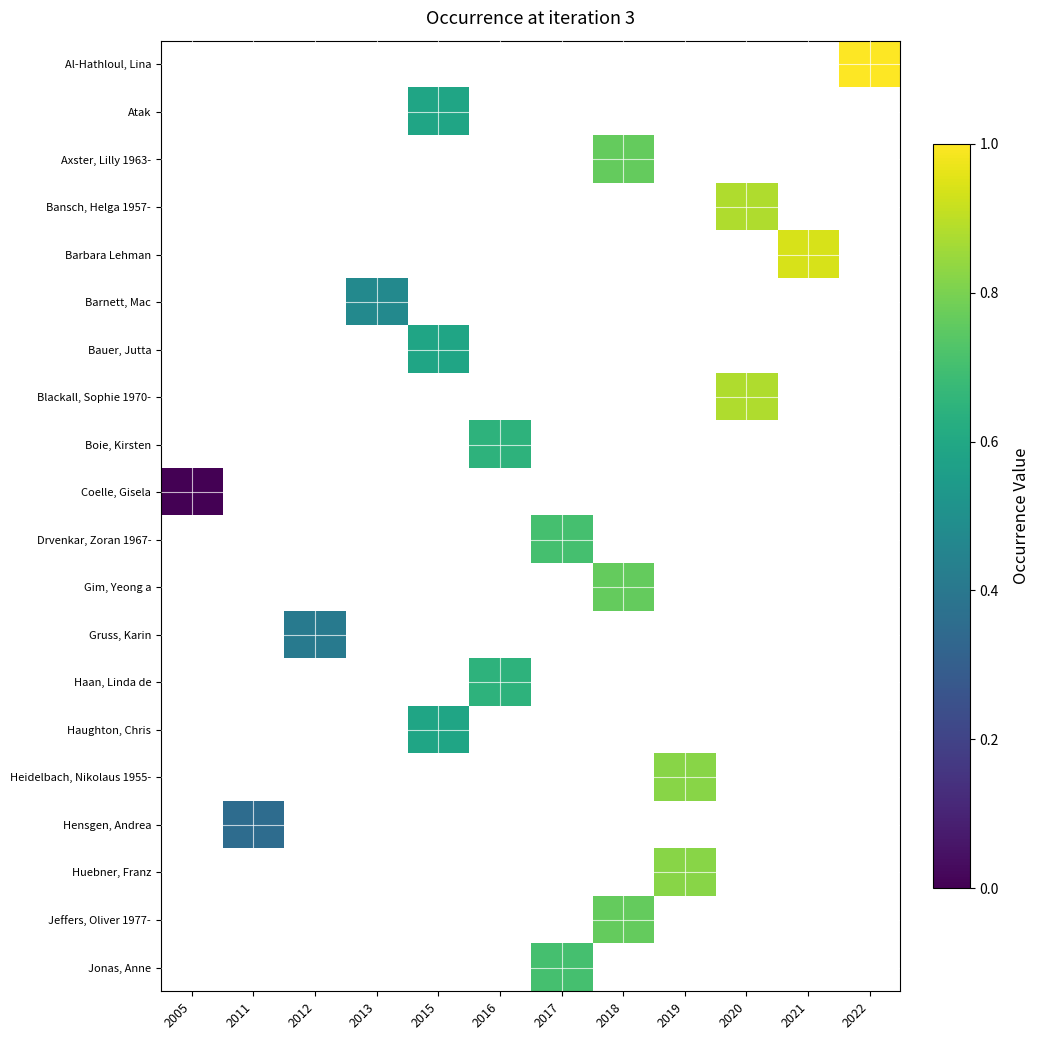

True or false: Haan, Linda de has a value of 0.4 at 2016.

False